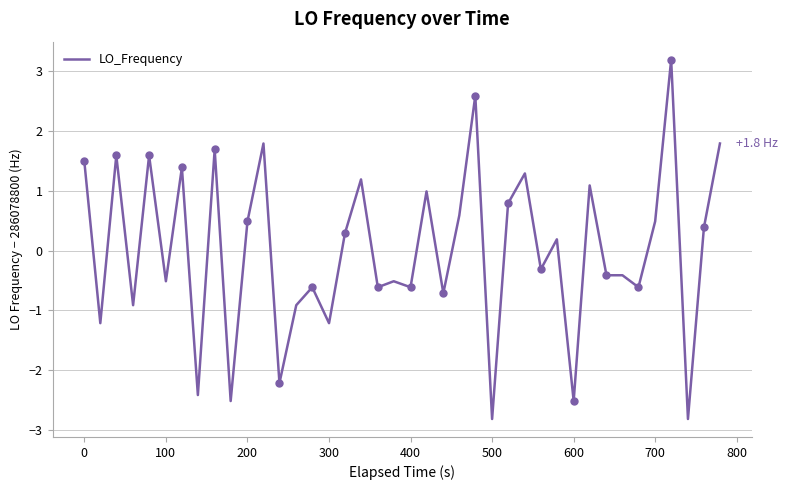

How many data points are less than 0?

20